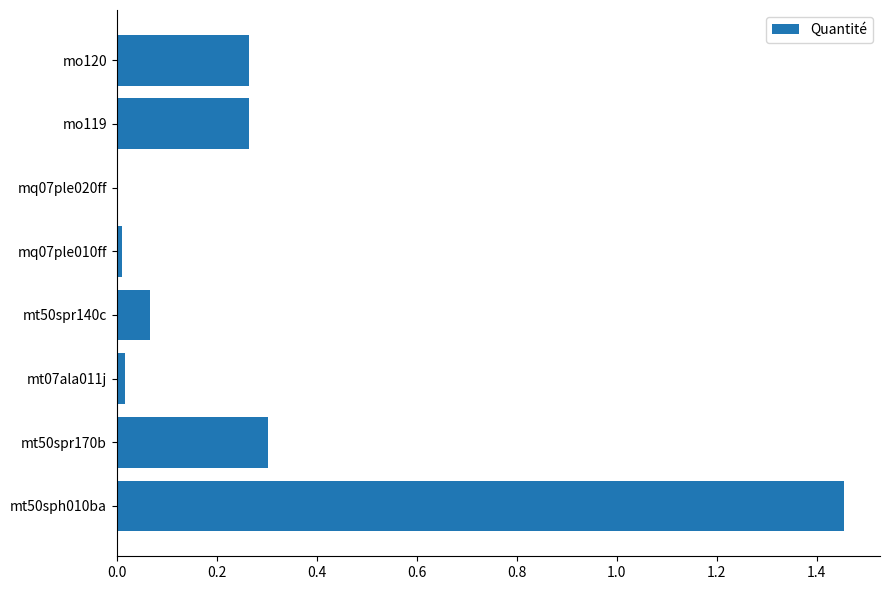

The value at mt50spr170b is 0.4. True or false?

False